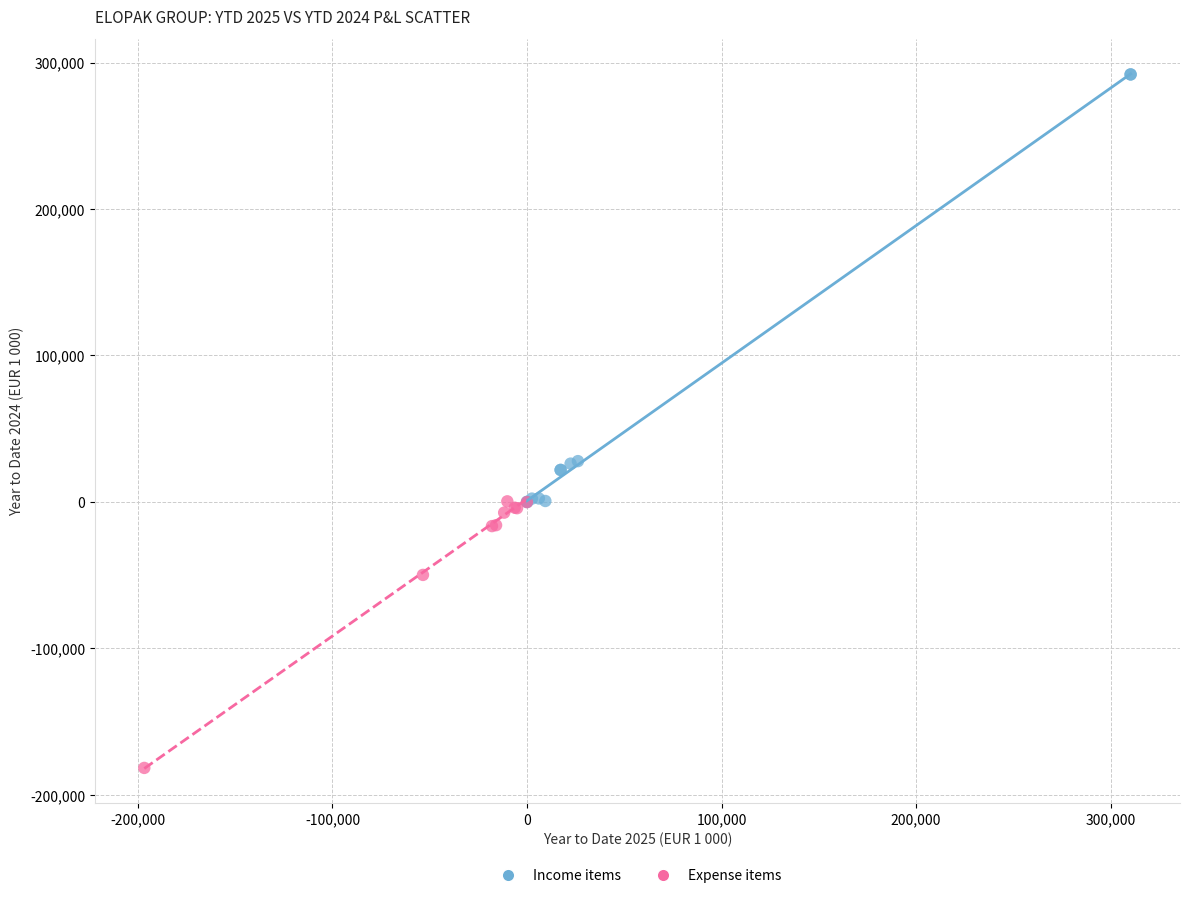

Which series reaches the maximum Y coordinate?

Income items